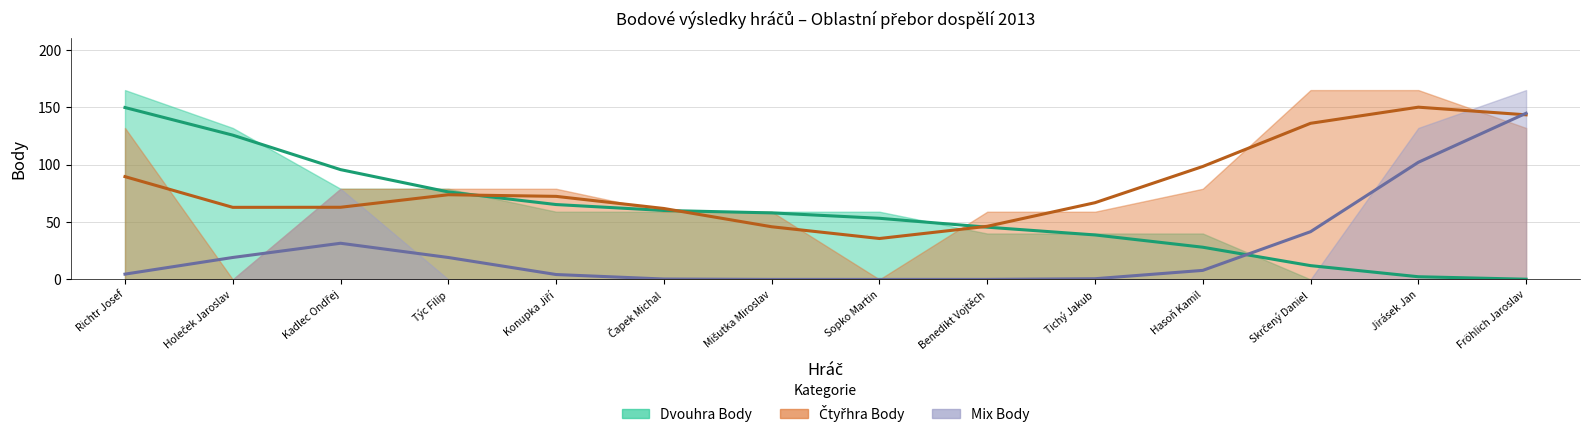

Is the value of Mix Body (trend) at Skrčený Daniel greater than the value of Čtyřhra Body (trend) at Benedikt Vojtěch?

No